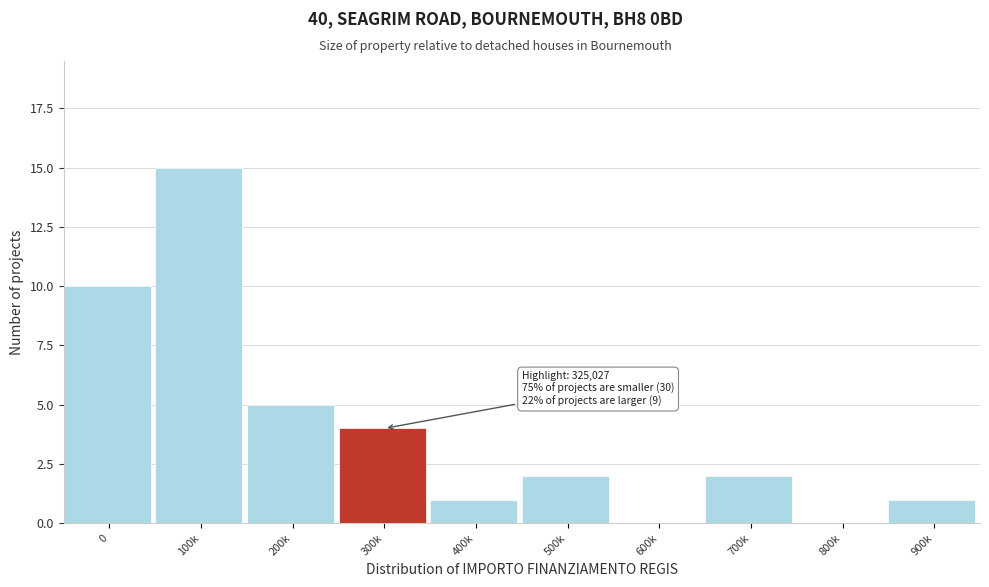

Reading left to right, extract all data points from this chart.

0=10	100k=15	200k=5	300k=4	400k=1	500k=2	600k=0	700k=2	800k=0	900k=1